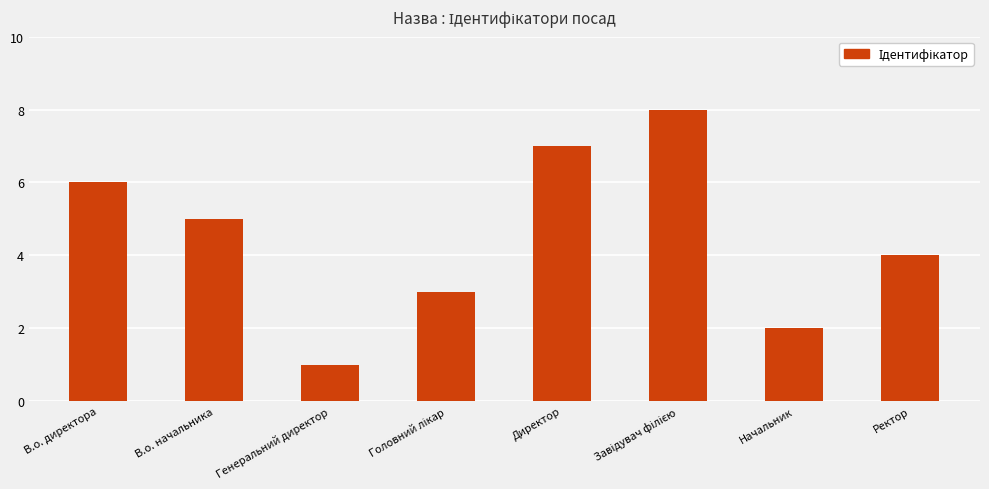

True or false: the data shows 3 at Директор.

False